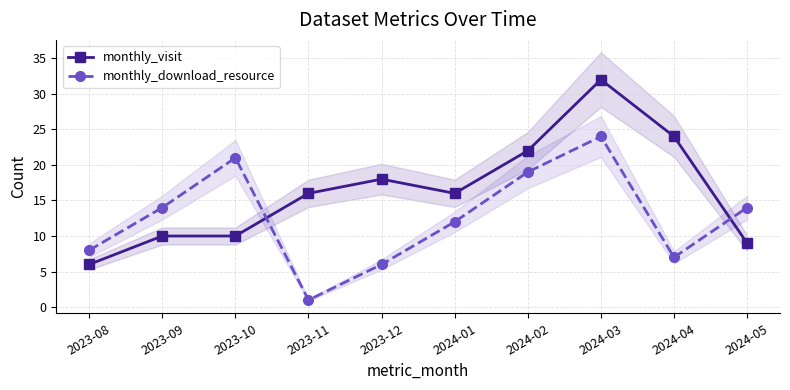

After their last crossing, which series has the higher values: monthly_visit or monthly_download_resource?

monthly_download_resource